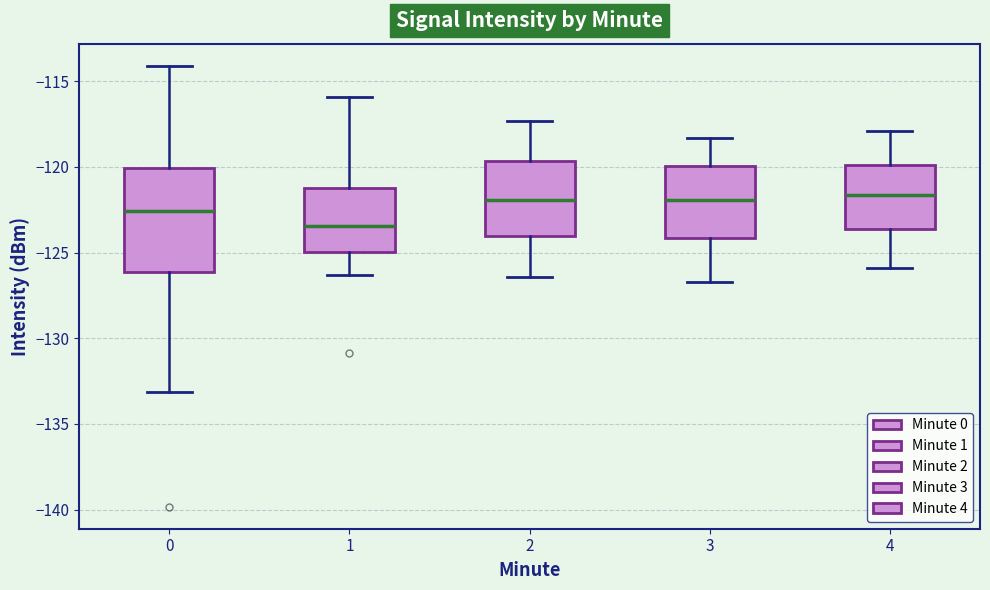

Comparing the boxes themselves (not the whiskers), which one is the tallest?

0